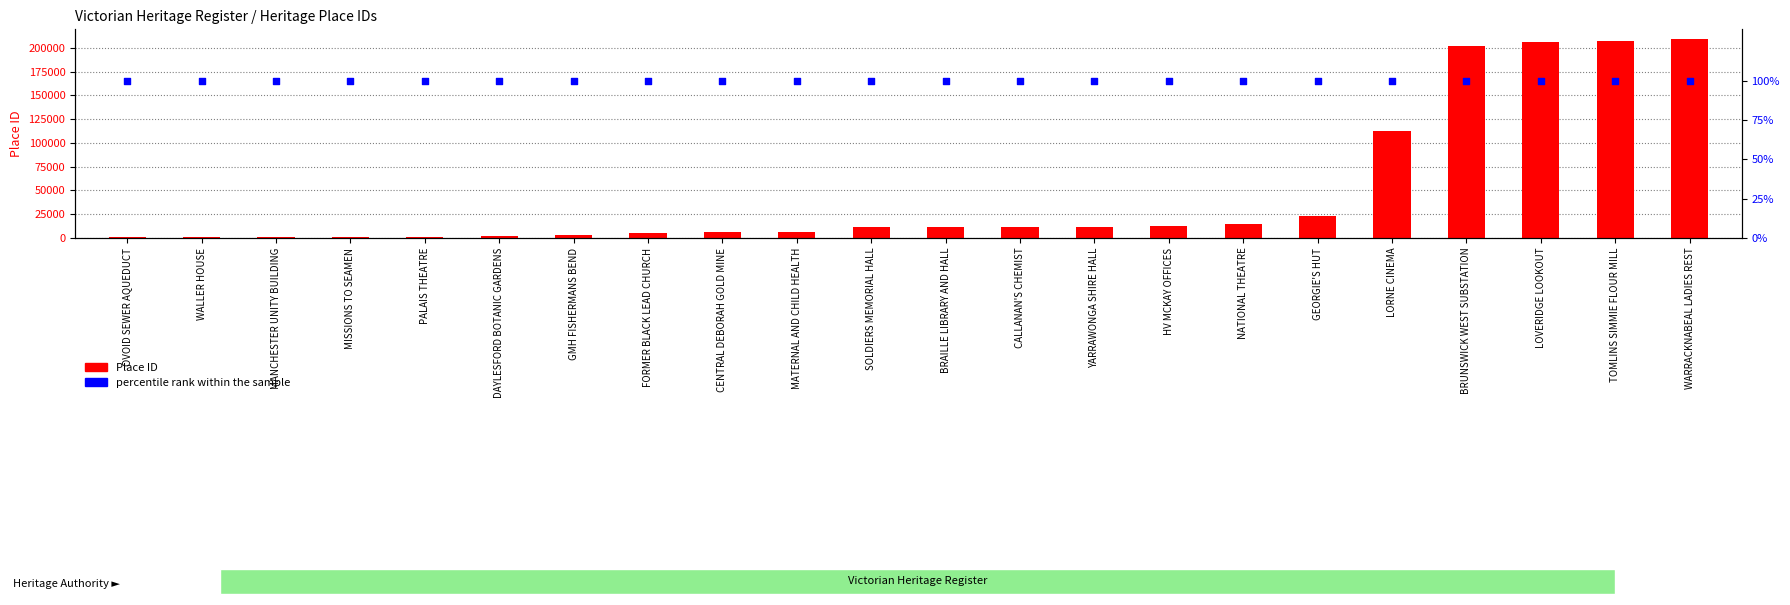

Which series contains the lowest Y value?

percentile rank within the sample